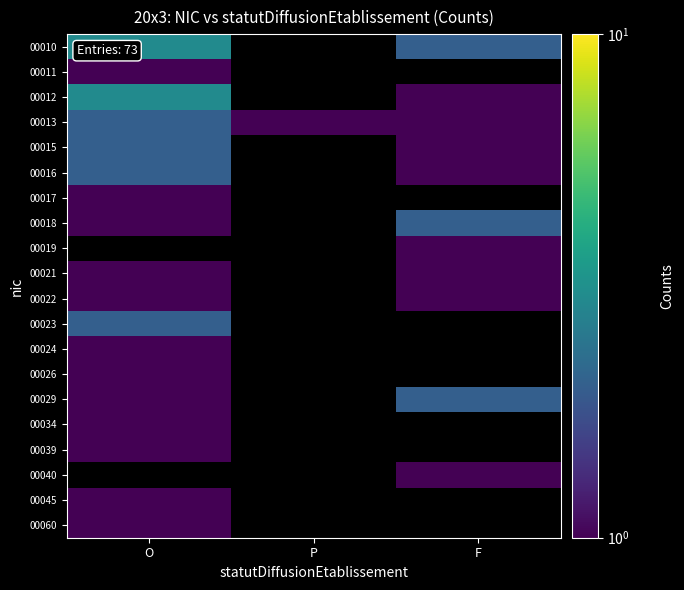

Which category has the lowest value in the 00012 series?

F